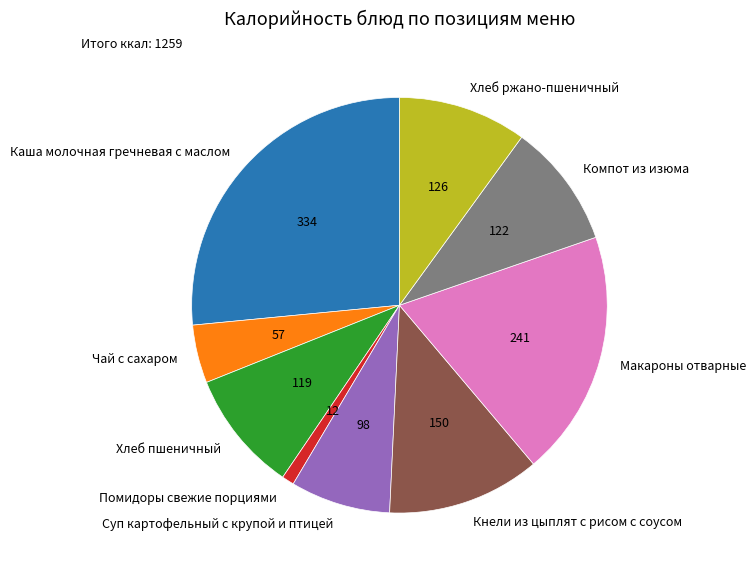

Is there a majority slice in this chart?

No